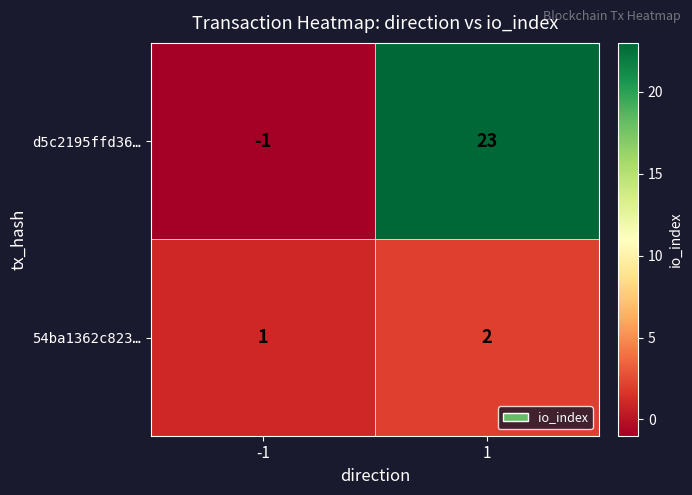

Reading left to right, transcribe all the data shown in this chart.

d5c2195ffd36…: -1=-1	1=23
54ba1362c823…: -1=1	1=2